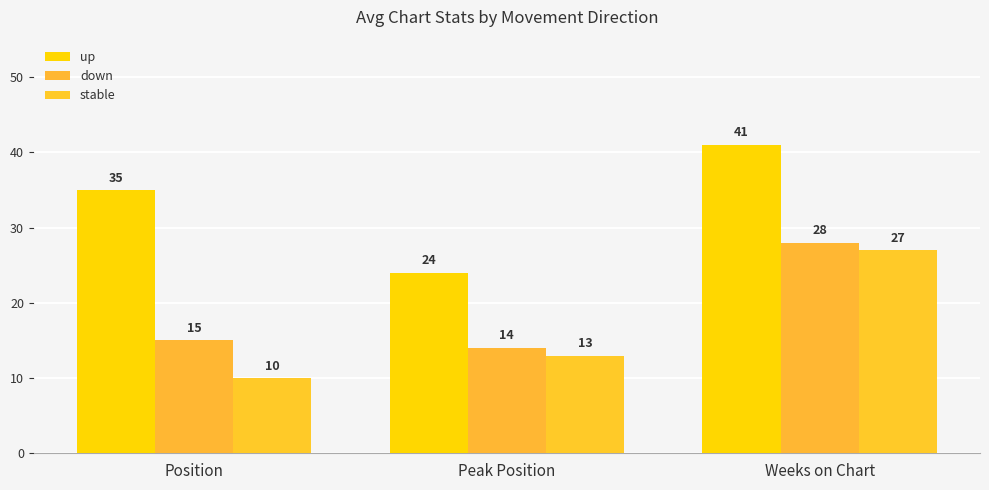

At which label does down reach its peak?

Weeks on Chart